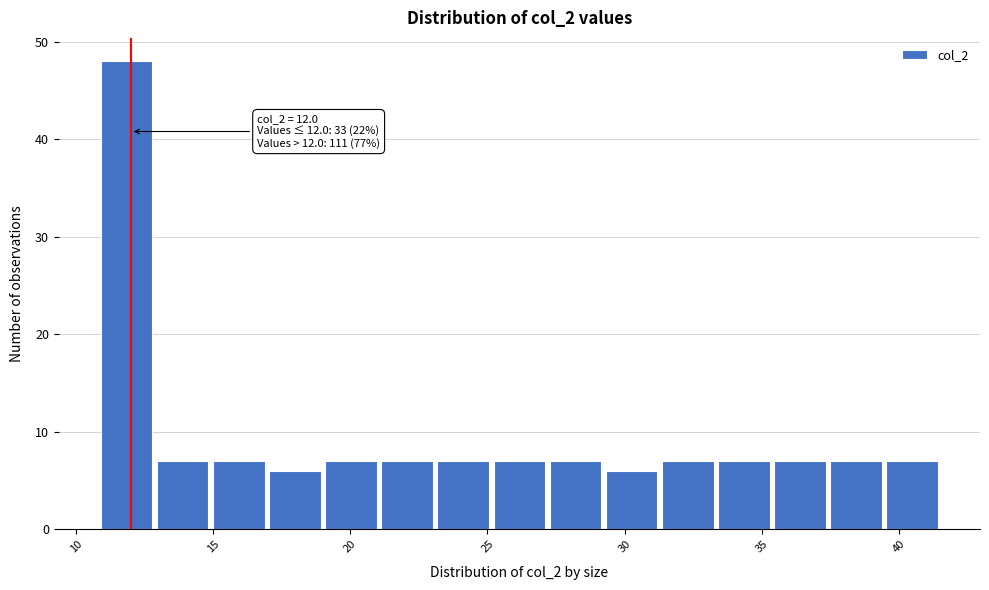

Which range on the x-axis has the tallest bar?

11.0 to 13.0